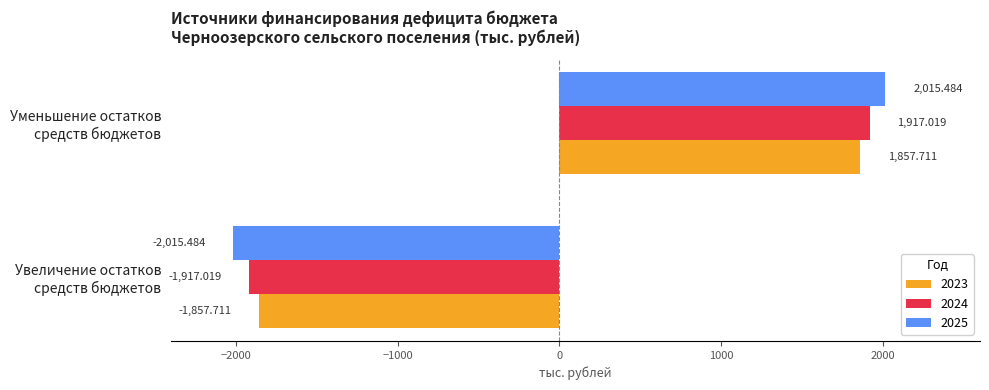

Which series has the largest range (max minus min)?

2025